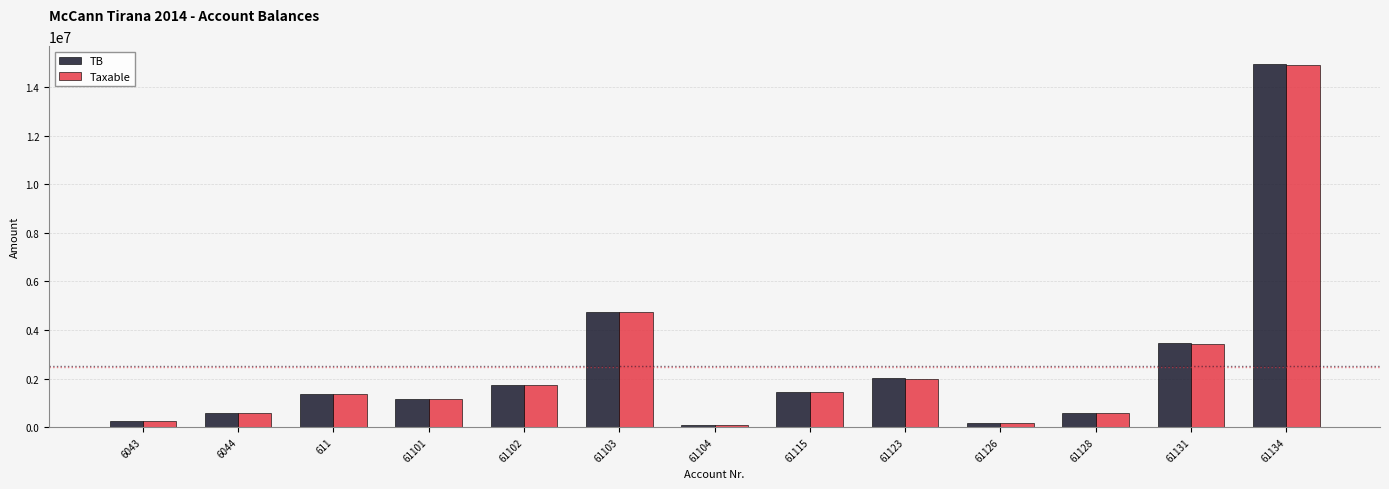

Does the chart contain any negative values?

No